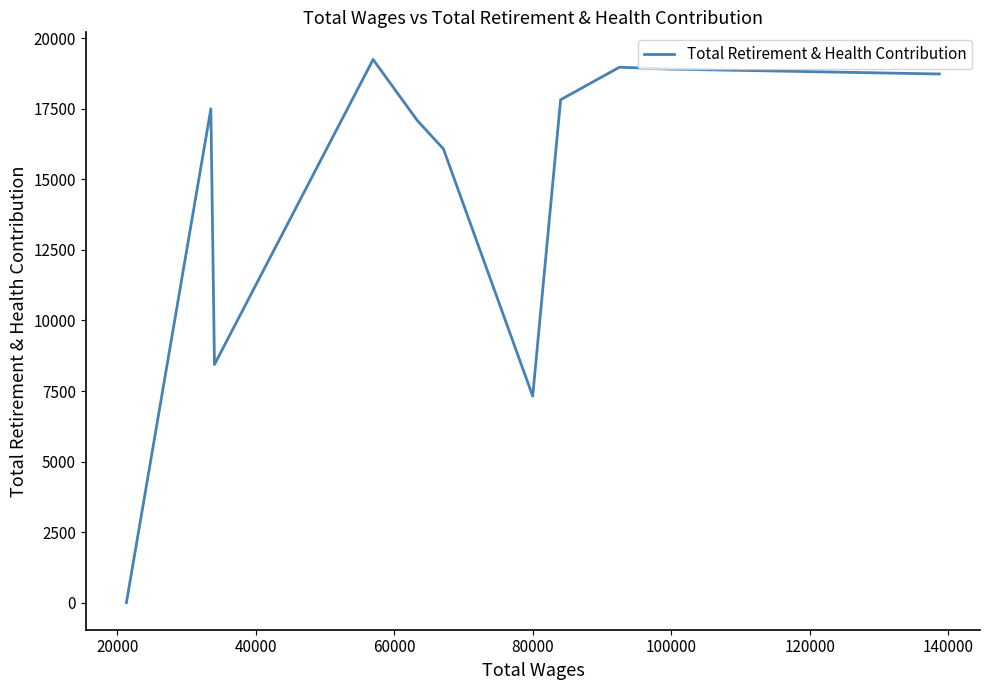

What is the difference between the maximum and minimum values?

19252